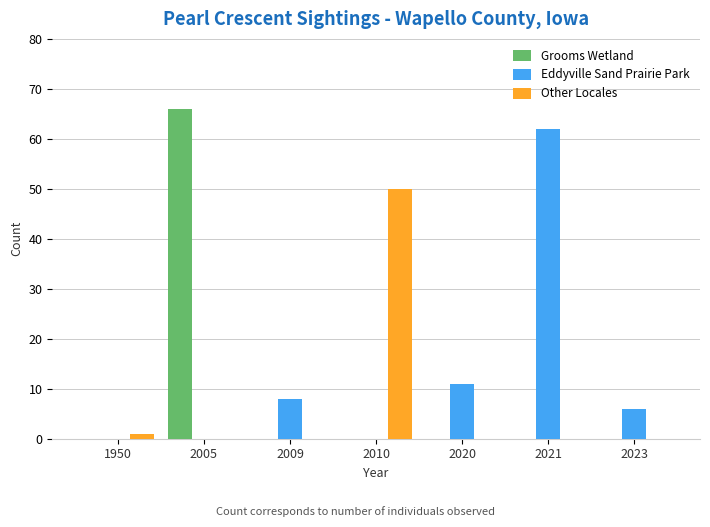

What is the greatest value displayed?

66